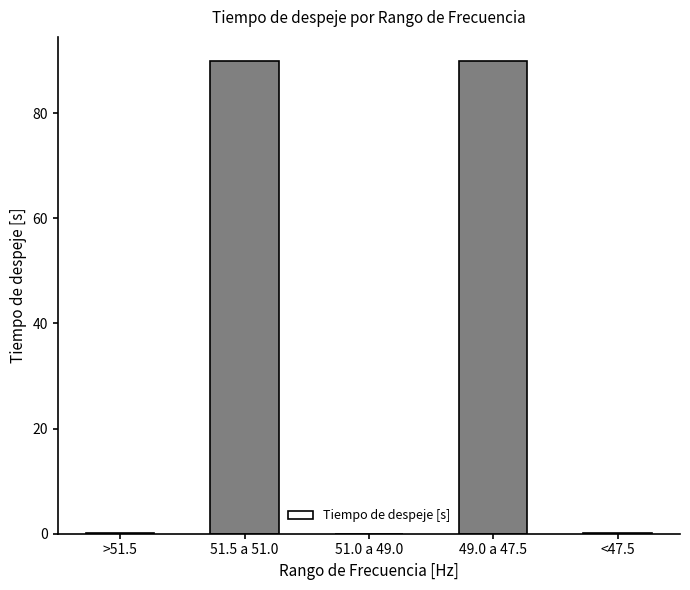

Are the bars horizontal?

No